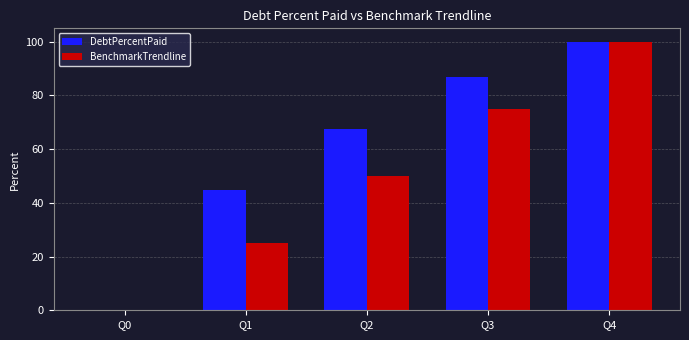

What is the highest value of the BenchmarkTrendline series?

100.0